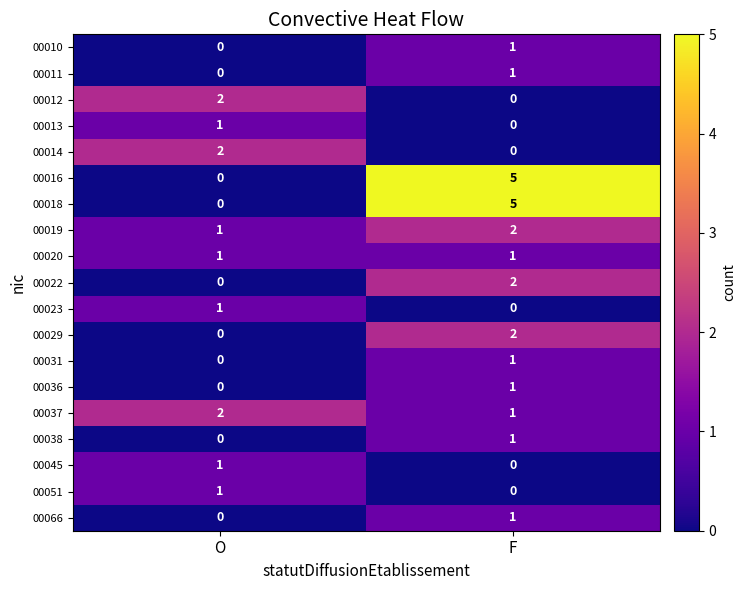

Which category has the highest value in the 00018 series?

F